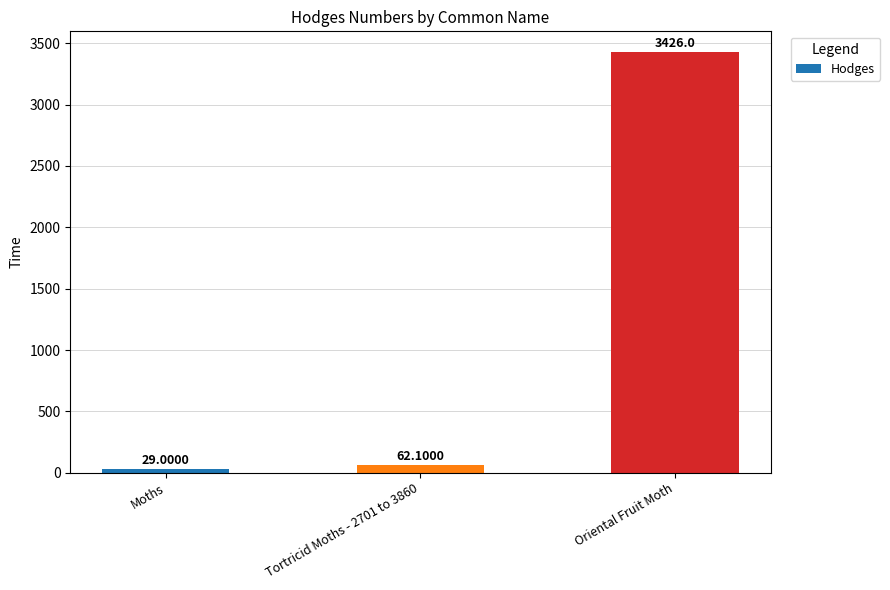

Rank the categories by value from lowest to highest.

Moths, Tortricid Moths - 2701 to 3860, Oriental Fruit Moth